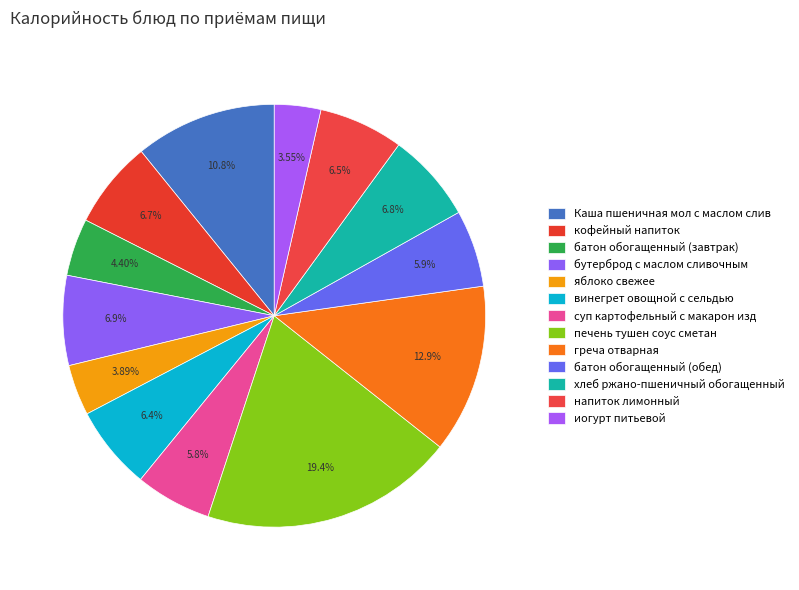

Which category has the smallest portion of the pie?

иогурт питьевой